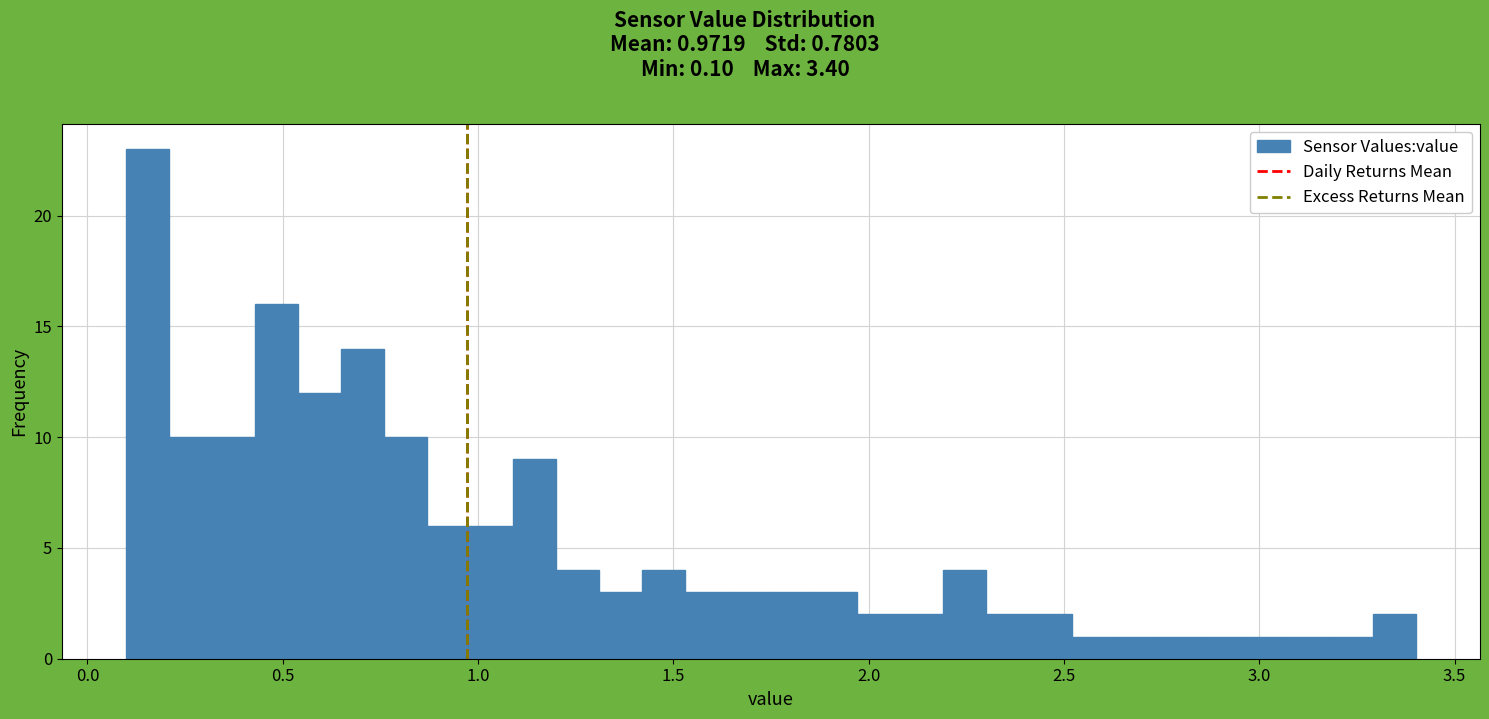

Read against the x-axis, roughly where is the centre of the tallest bar?

0.15